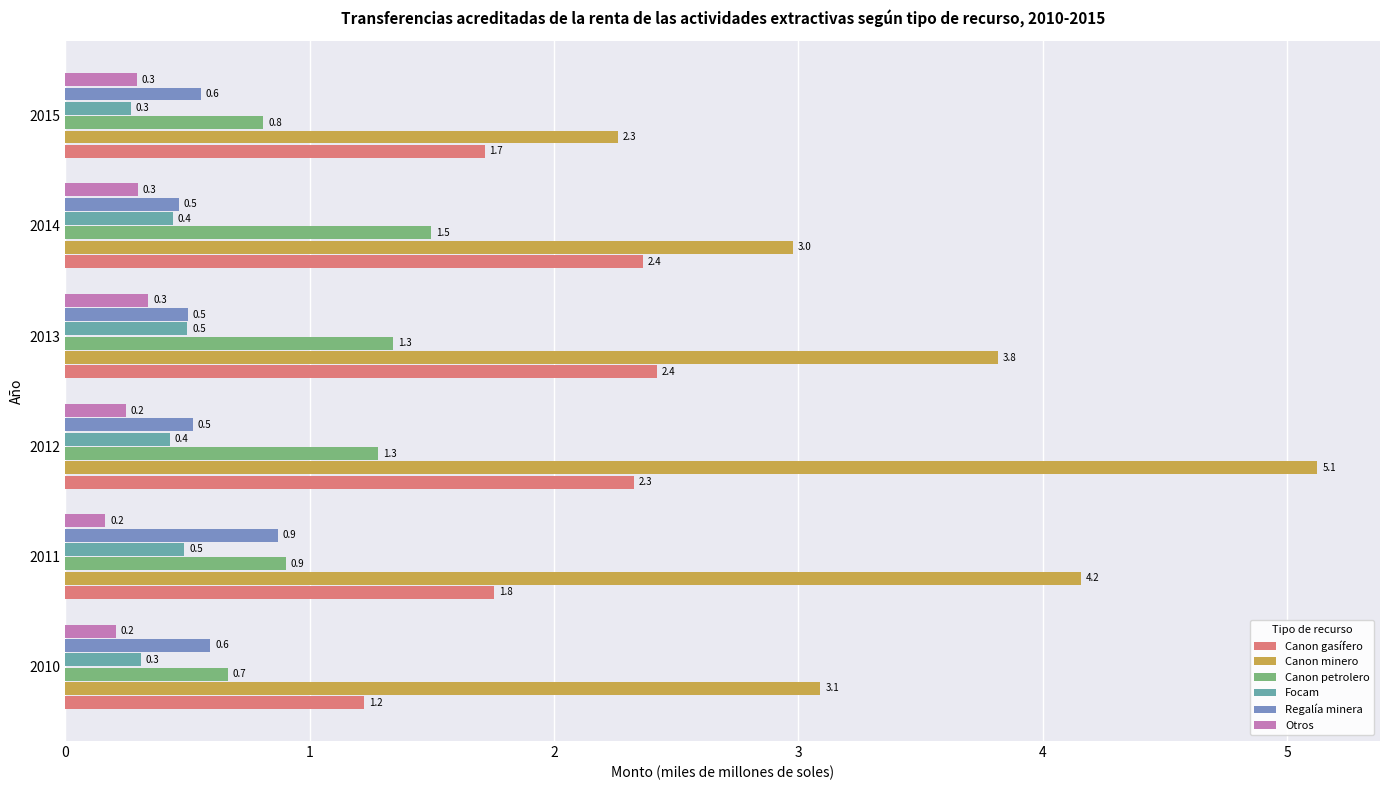

What is the minimum value for Focam?

0.3